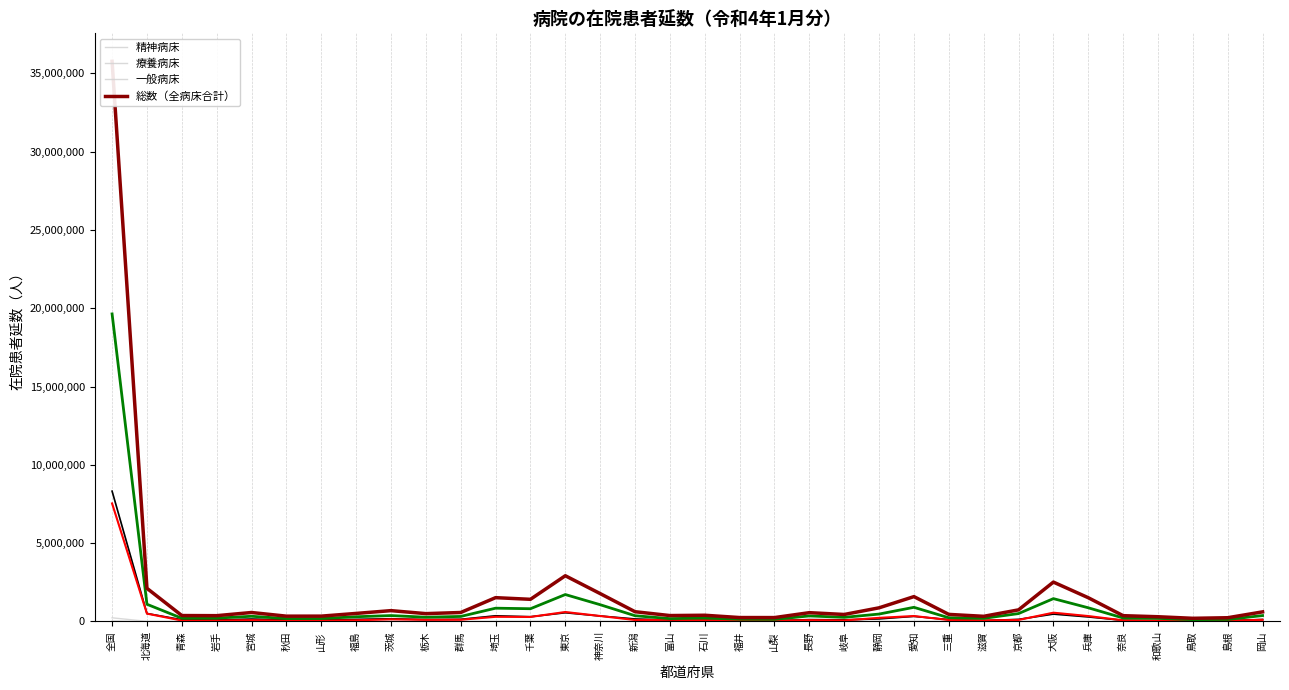

True or false: 感染症病床 and 総数（全病床合計） cross at least once.

False